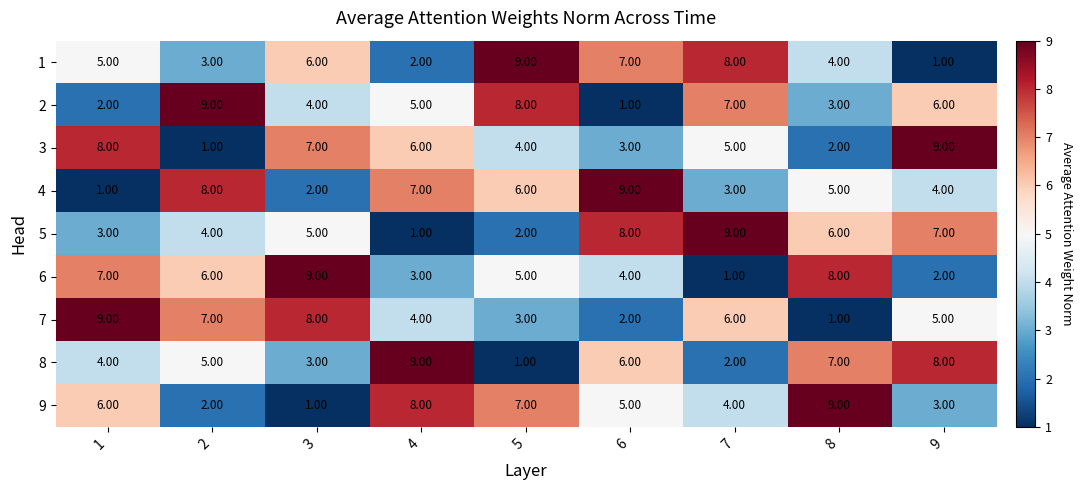

Rank the categories by 1 value from lowest to highest.

9, 4, 2, 8, 1, 3, 6, 7, 5